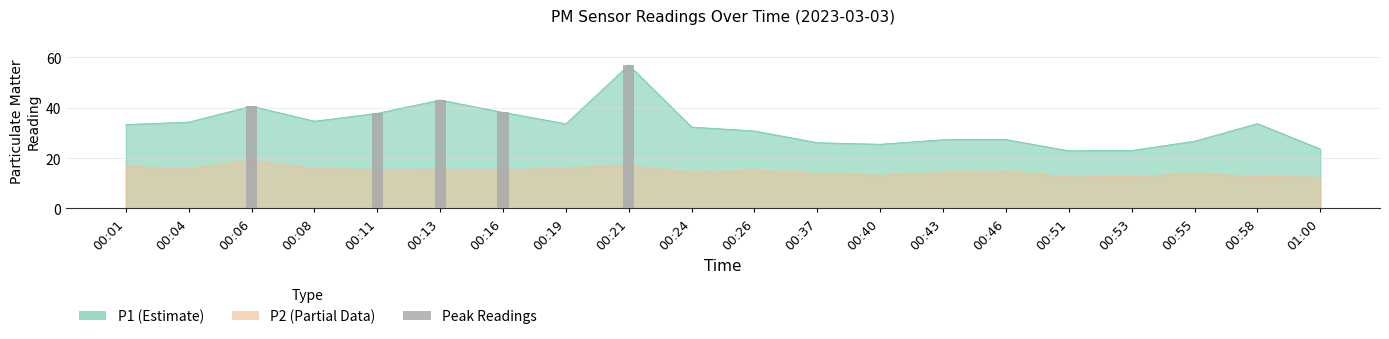

How many categories are shown in the chart?

20